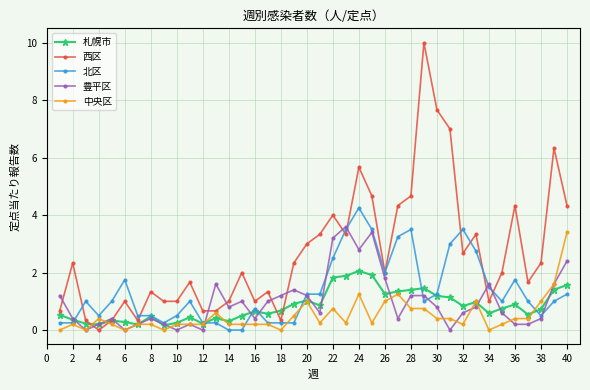

List the series in order of their peak value, highest first.

西区, 北区, 豊平区, 中央区, 札幌市